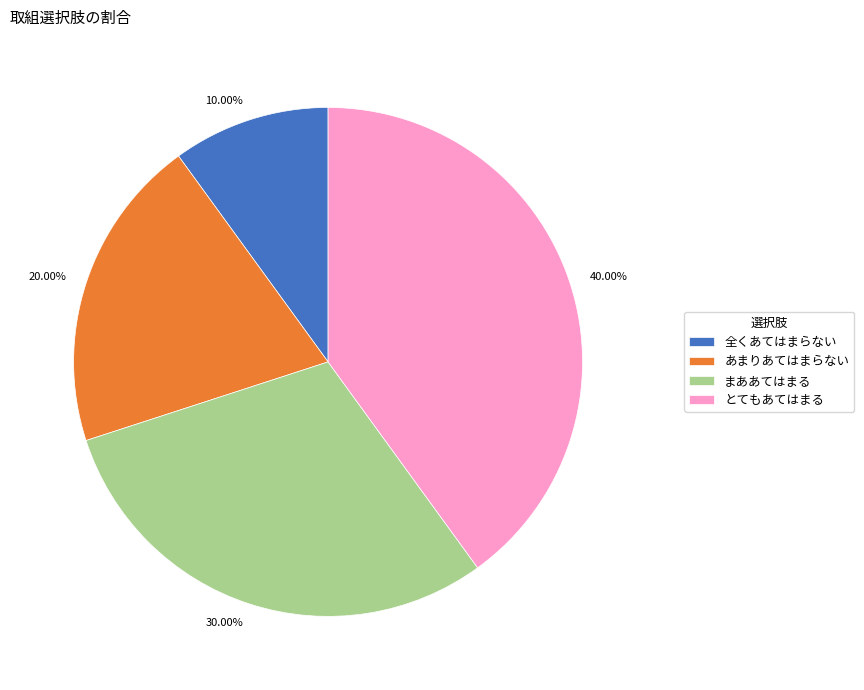

What is the smallest slice in the pie chart?

全くあてはまらない